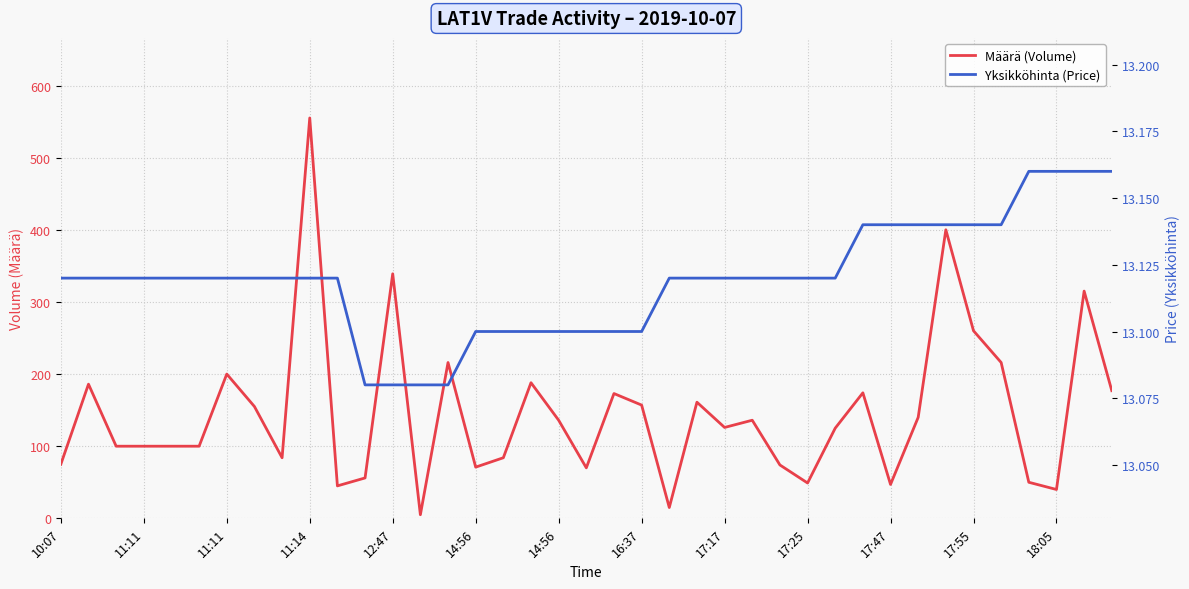

Is it true that Yksikköhinta (Price) equals 5.8 at 28?

False